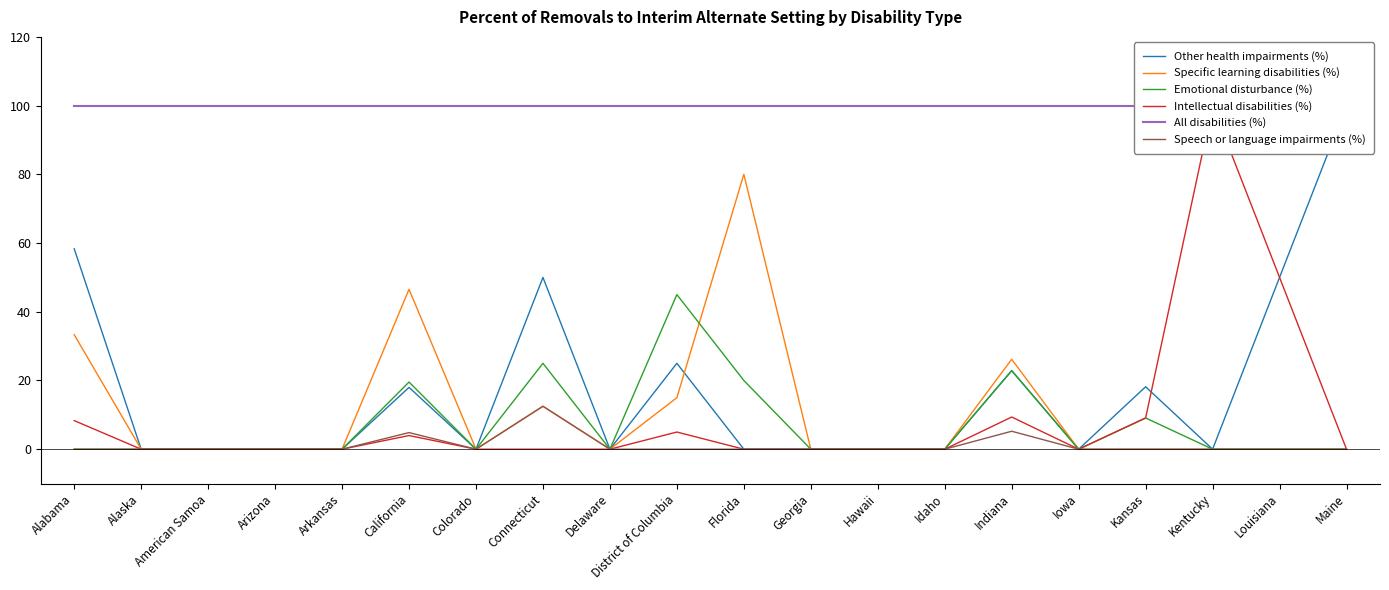

Reading right to left, list all the values displayed in this chart.

Other health impairments (%): Maine=100.0	Louisiana=50.0	Kentucky=0.0	Kansas=18.2	Iowa=0.0	Indiana=22.9	Idaho=0.0	Hawaii=0.0	Georgia=0.0	Florida=0.0	District of Columbia=25.0	Delaware=0.0	Connecticut=50.0	Colorado=0.0	California=18.0	Arkansas=0.0	Arizona=0.0	American Samoa=0.0	Alaska=0.0	Alabama=58.3
Specific learning disabilities (%): Maine=0.0	Louisiana=0.0	Kentucky=0.0	Kansas=0.0	Iowa=0.0	Indiana=26.2	Idaho=0.0	Hawaii=0.0	Georgia=0.0	Florida=80.0	District of Columbia=15.0	Delaware=0.0	Connecticut=12.5	Colorado=0.0	California=46.5	Arkansas=0.0	Arizona=0.0	American Samoa=0.0	Alaska=0.0	Alabama=33.3
Emotional disturbance (%): Maine=0.0	Louisiana=0.0	Kentucky=0.0	Kansas=9.1	Iowa=0.0	Indiana=22.9	Idaho=0.0	Hawaii=0.0	Georgia=0.0	Florida=20.0	District of Columbia=45.0	Delaware=0.0	Connecticut=25.0	Colorado=0.0	California=19.6	Arkansas=0.0	Arizona=0.0	American Samoa=0.0	Alaska=0.0	Alabama=0.0
Intellectual disabilities (%): Maine=0.0	Louisiana=50.0	Kentucky=100.0	Kansas=9.1	Iowa=0.0	Indiana=9.4	Idaho=0.0	Hawaii=0.0	Georgia=0.0	Florida=0.0	District of Columbia=5.0	Delaware=0.0	Connecticut=0.0	Colorado=0.0	California=4.0	Arkansas=0.0	Arizona=0.0	American Samoa=0.0	Alaska=0.0	Alabama=8.3
All disabilities (%): Maine=100.0	Louisiana=100.0	Kentucky=100.0	Kansas=100.0	Iowa=100.0	Indiana=100.0	Idaho=100.0	Hawaii=100.0	Georgia=100.0	Florida=100.0	District of Columbia=100.0	Delaware=100.0	Connecticut=100.0	Colorado=100.0	California=100.0	Arkansas=100.0	Arizona=100.0	American Samoa=100.0	Alaska=100.0	Alabama=100.0
Speech or language impairments (%): Maine=0.0	Louisiana=0.0	Kentucky=0.0	Kansas=0.0	Iowa=0.0	Indiana=5.2	Idaho=0.0	Hawaii=0.0	Georgia=0.0	Florida=0.0	District of Columbia=0.0	Delaware=0.0	Connecticut=12.5	Colorado=0.0	California=4.8	Arkansas=0.0	Arizona=0.0	American Samoa=0.0	Alaska=0.0	Alabama=0.0